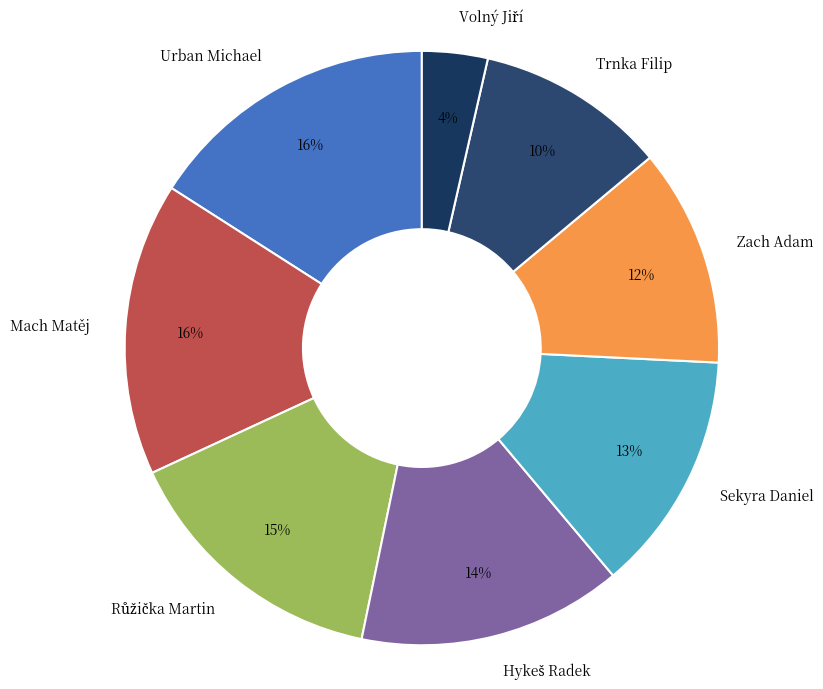

Is the sum of Trnka Filip and Sekyra Daniel greater than half?

No